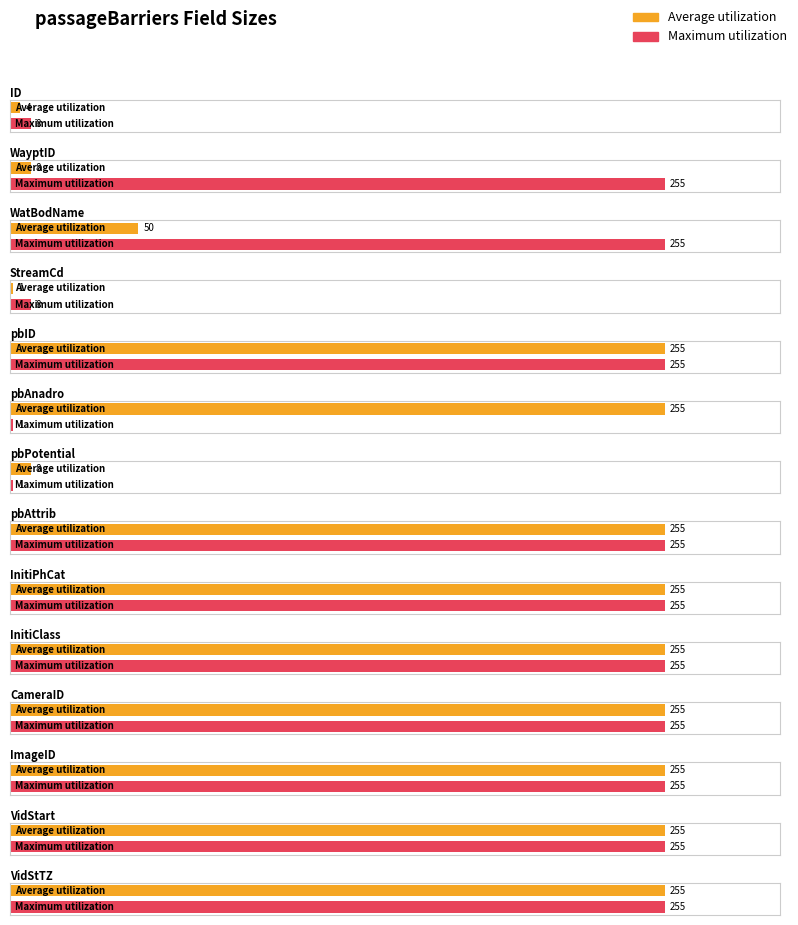

The Average utilization series shows 255 at InitiPhCat. True or false?

True